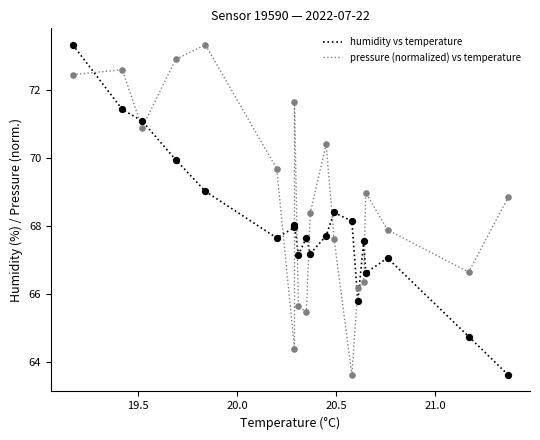

Which series has the widest spread of Y values?

humidity vs temperature